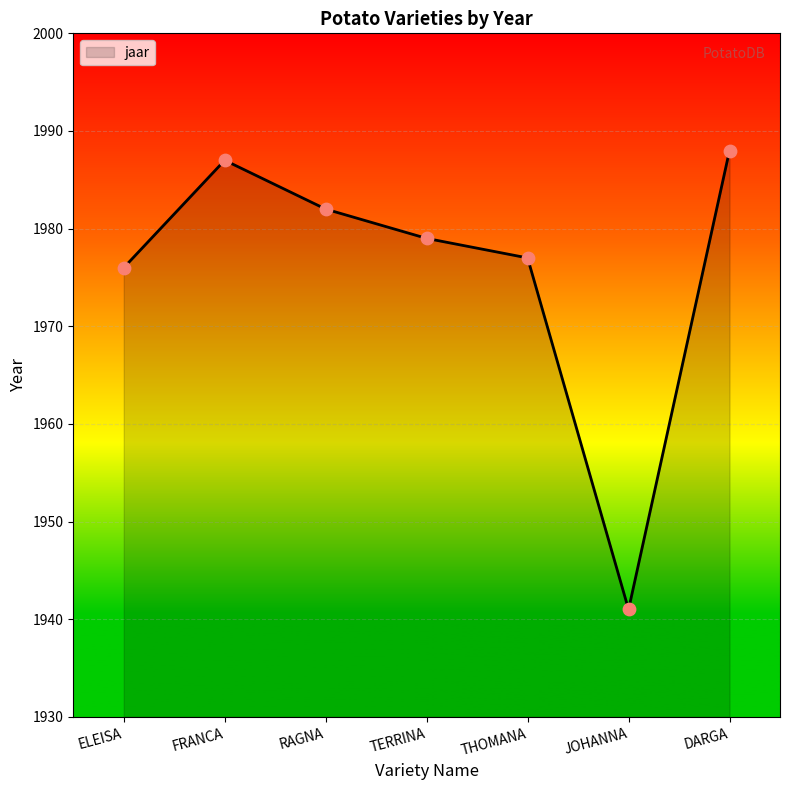

What is the change in value from TERRINA to JOHANNA?

-38